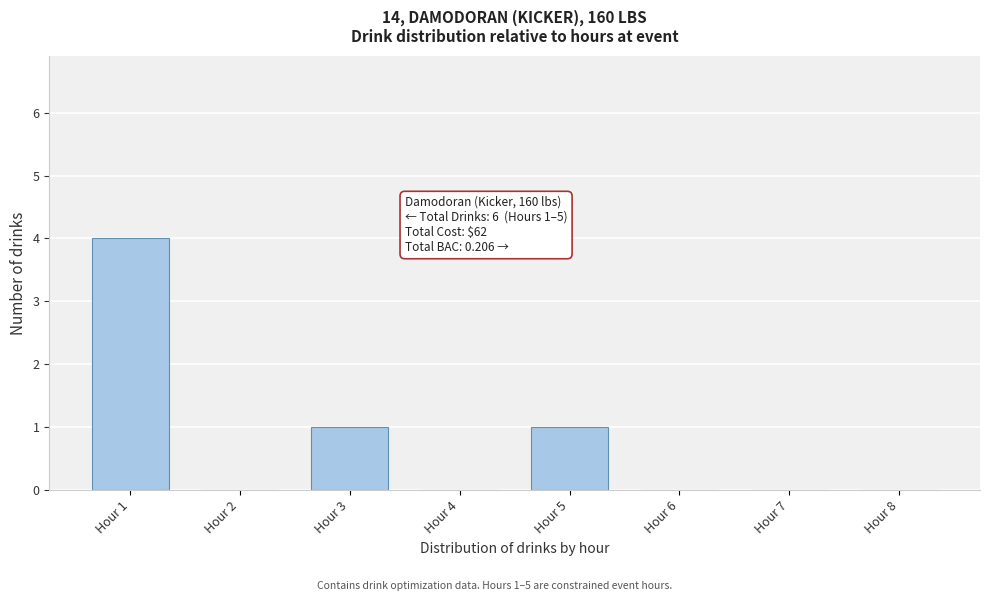

Reading left to right, list all the values displayed in this chart.

Hour 1=4	Hour 2=0	Hour 3=1	Hour 4=0	Hour 5=1	Hour 6=0	Hour 7=0	Hour 8=0